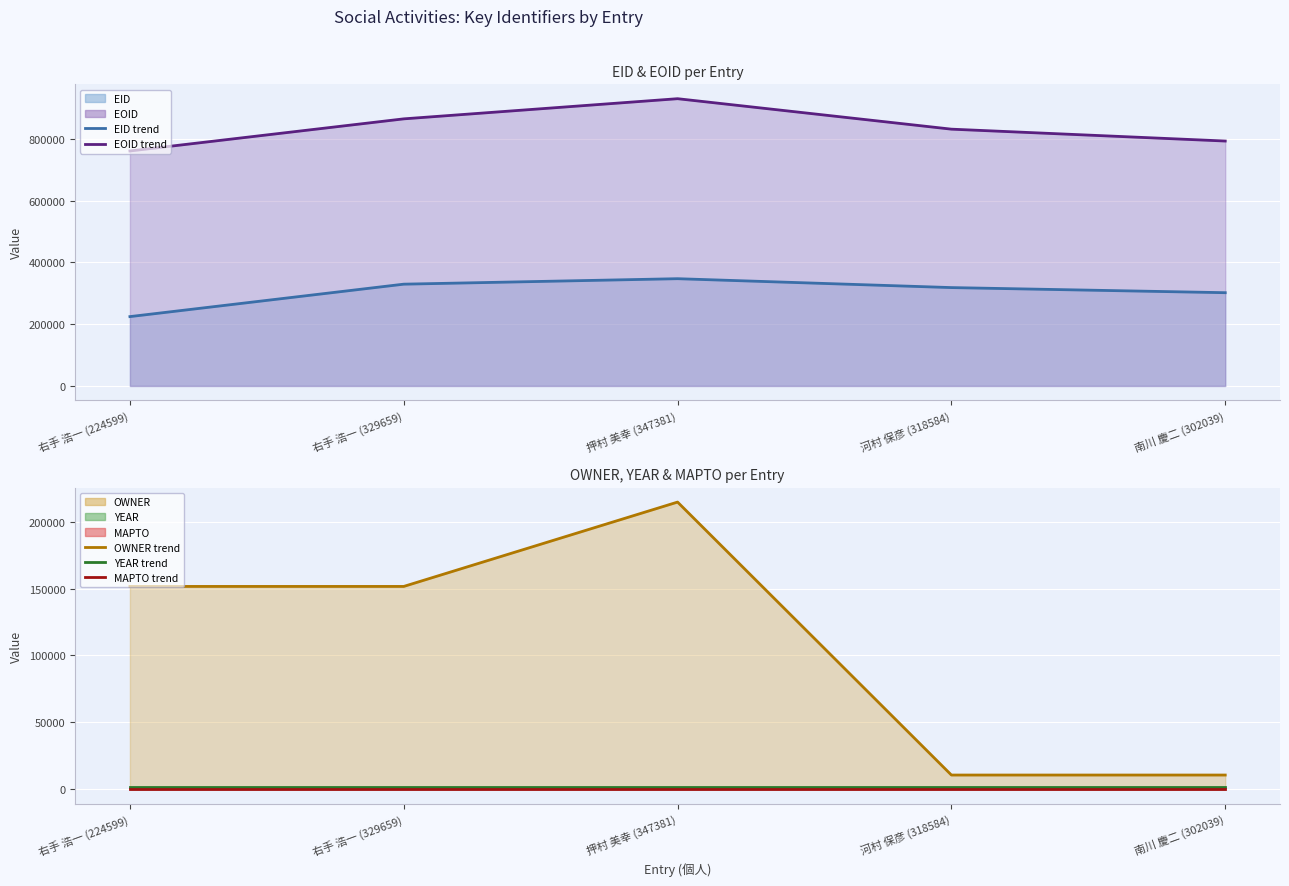

Which series has the largest total across all categories?

EOID trend